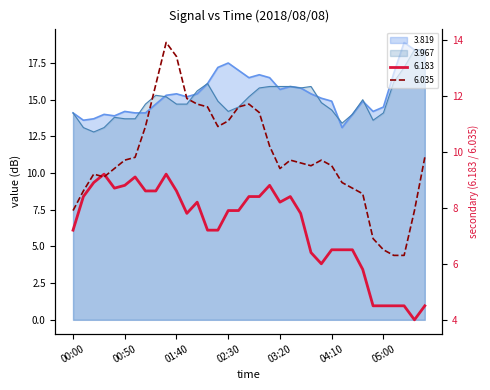

At which category is the sum across all series the highest?

01:30